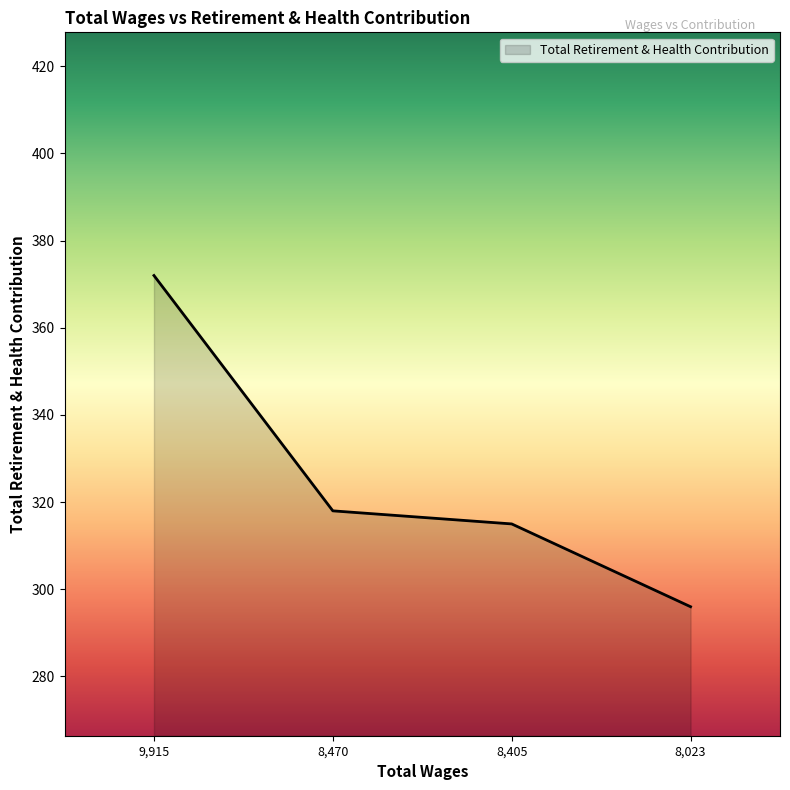

What is the sum of all values?

1301